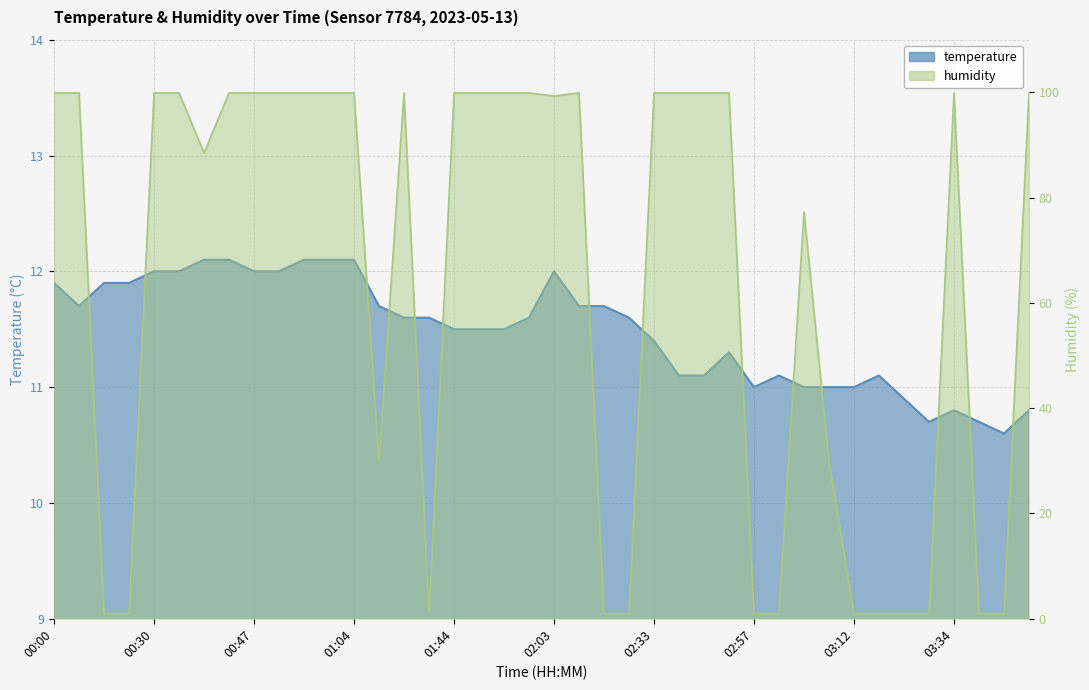

True or false: temperature has more than 2 interior local peaks.

True